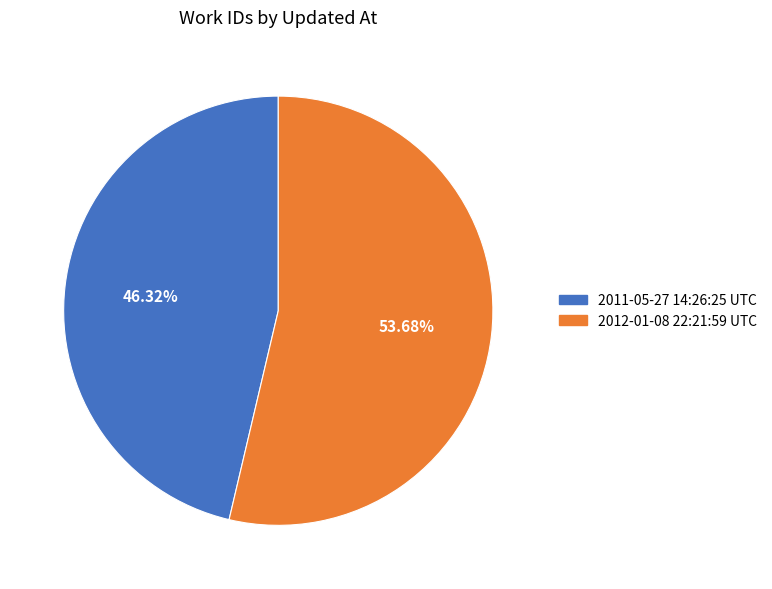

Does 2012-01-08 22:21:59 UTC represent more than half of the total?

Yes